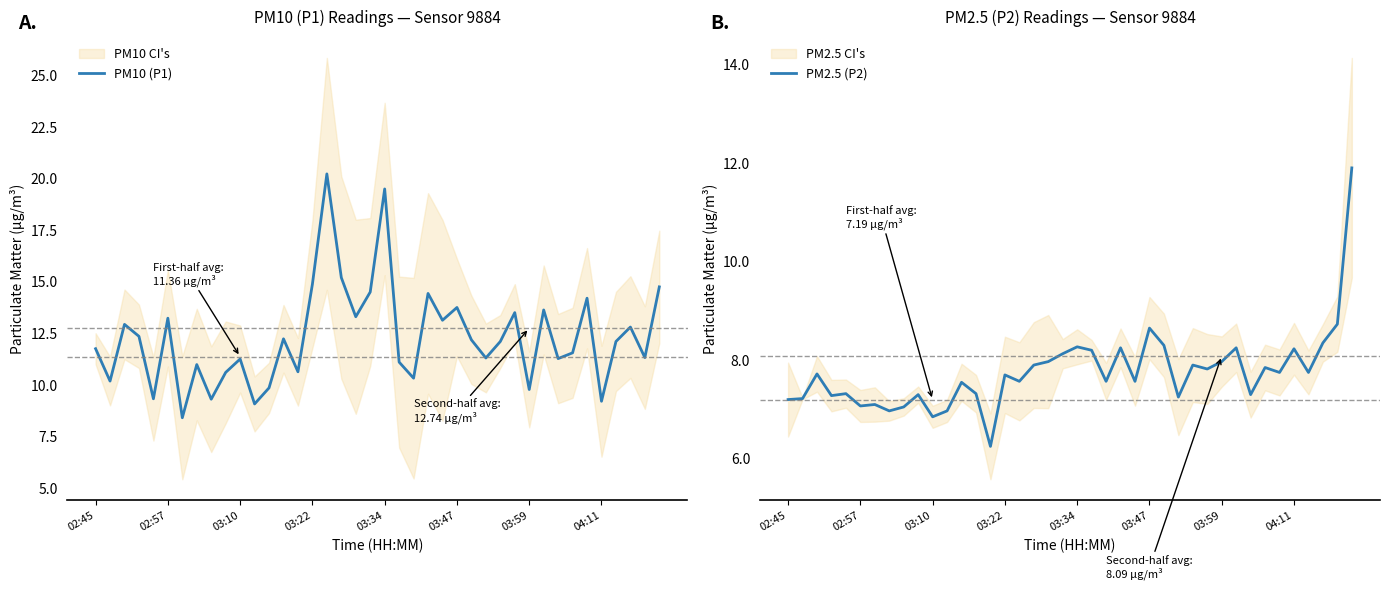

Which series changed the most between 26 and 29?

PM10 (P1)